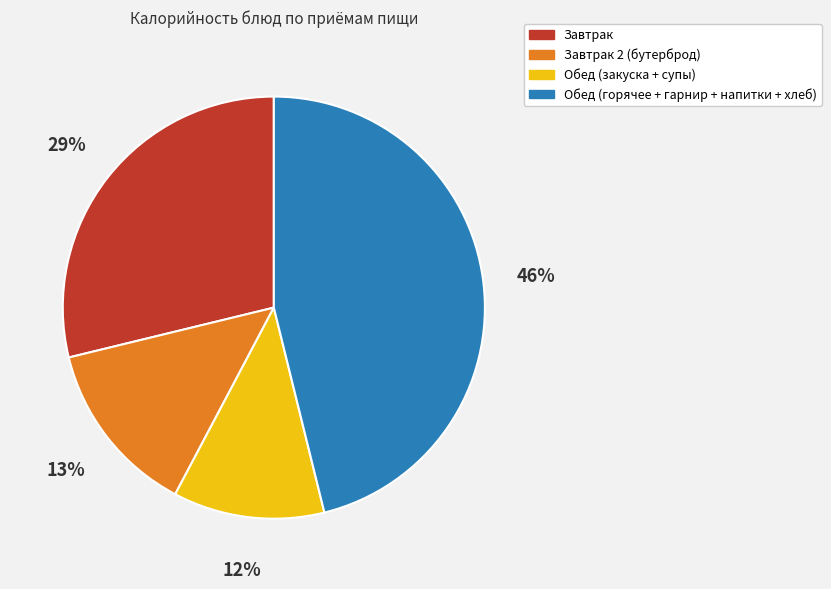

Approximately how many times larger is the value at Обед (закуска + супы) compared to Завтрак 2 (бутерброд)?

0.9